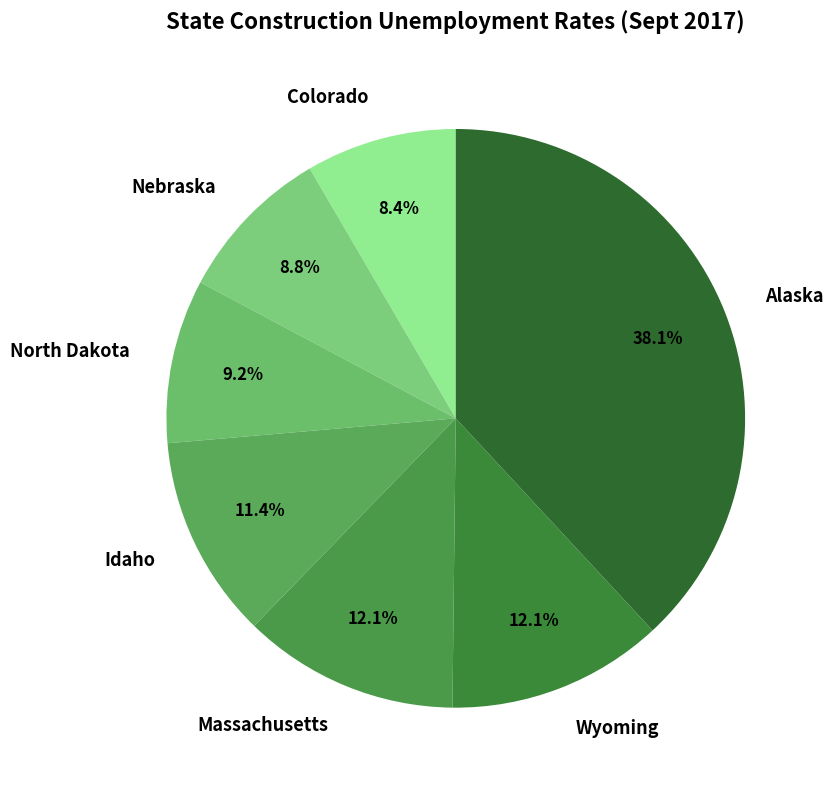

Does Nebraska represent more than half of the total?

No